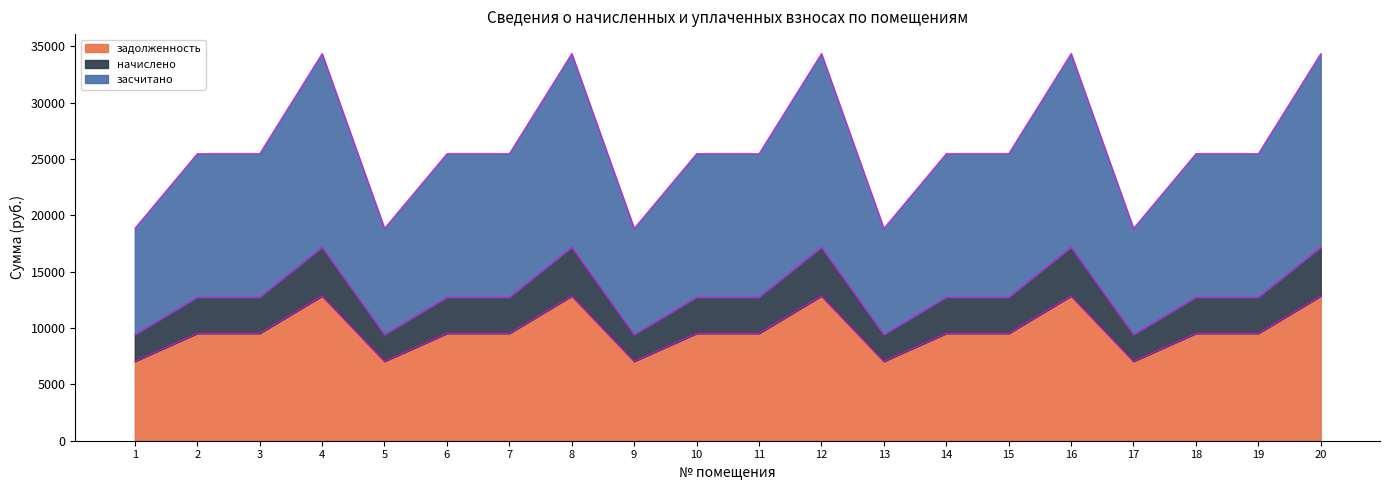

What is the spread (max minus min) of values at 19?

15951.4